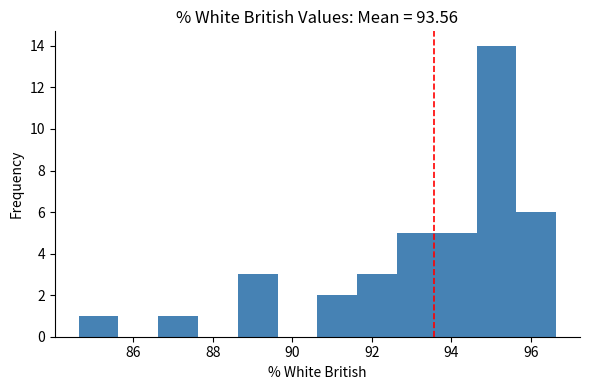

What is the height of the bar covering 91.6 to 92.6 on the x-axis? Neither the bar edges nor the heights are printed on the chart, so give them approximately, as read against the axes.

3